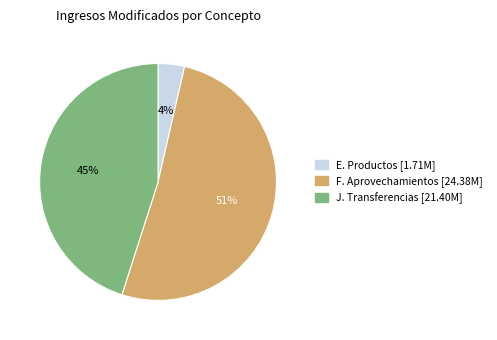

Do J. Transferencias and F. Aprovechamientos together represent more than half of the pie?

Yes